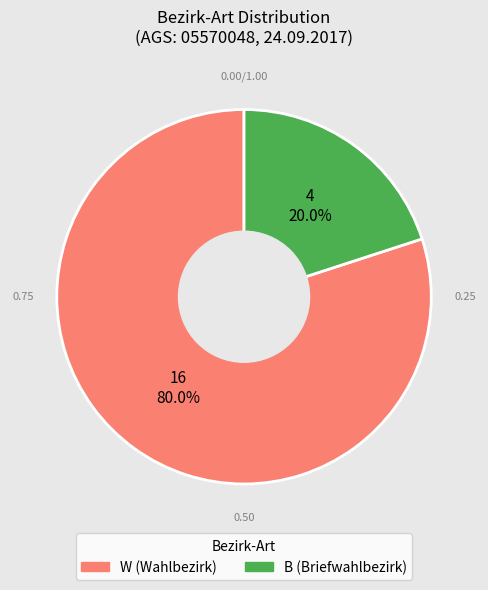

Does any single category account for the majority?

Yes